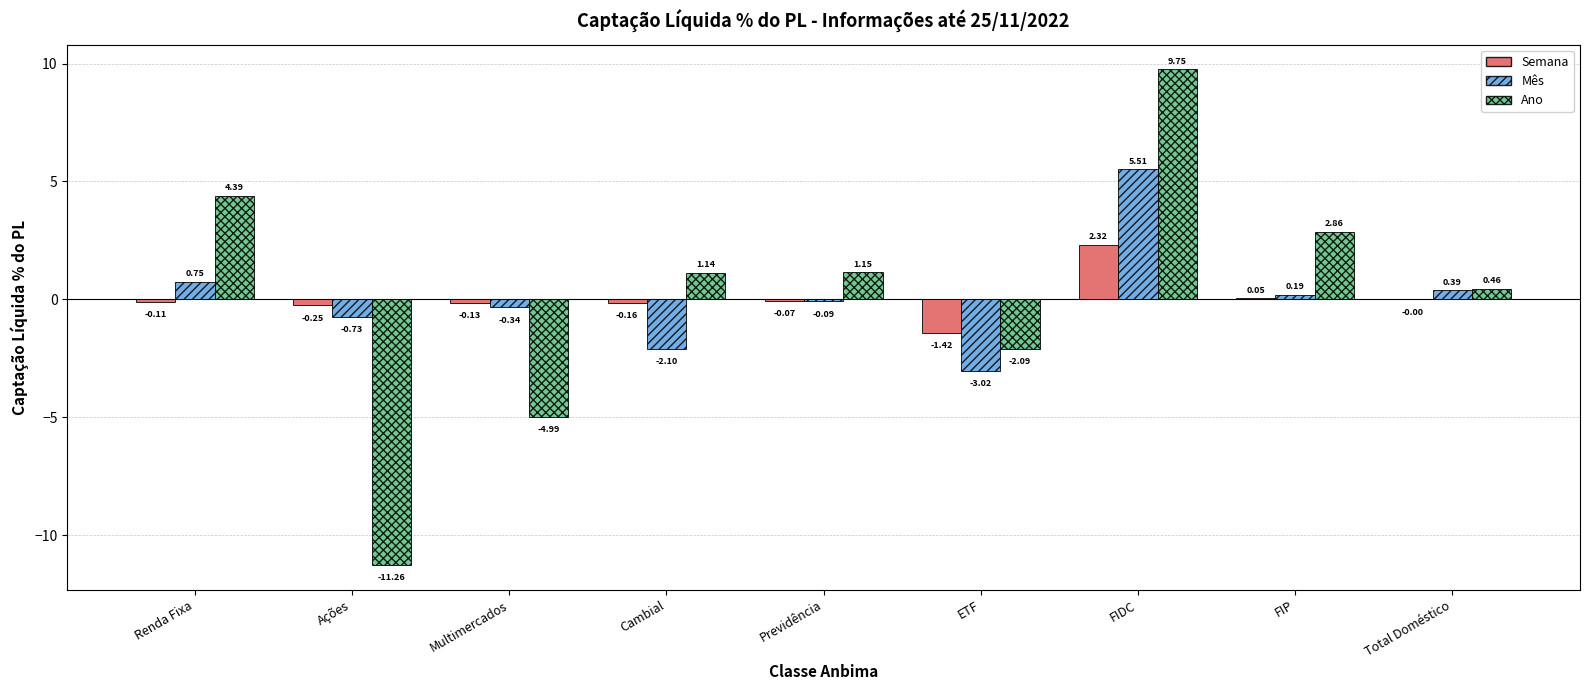

Which label corresponds to the largest value in the chart?

FIDC